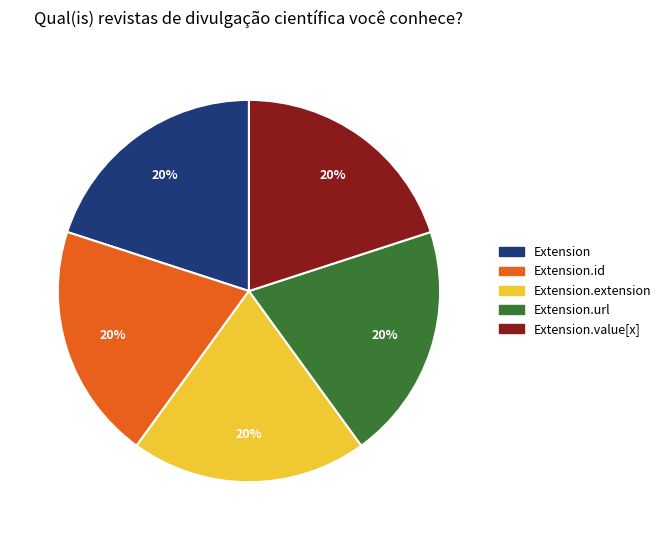

Is there any slice that represents more than half of the pie?

No